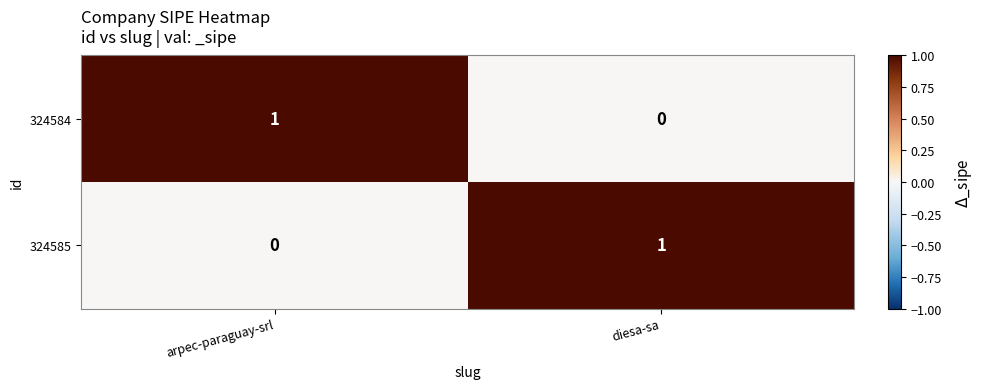

How many categories are shown in the chart?

2